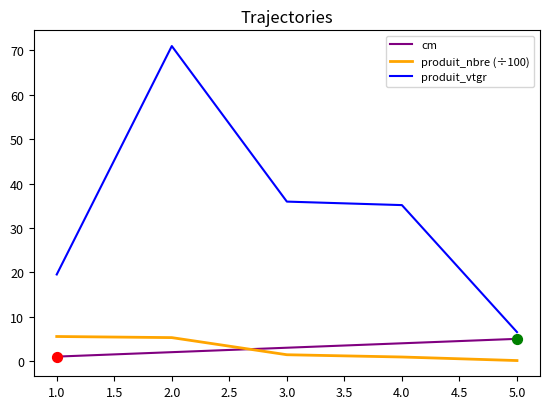

Which label corresponds to the largest value in the chart?

2.0